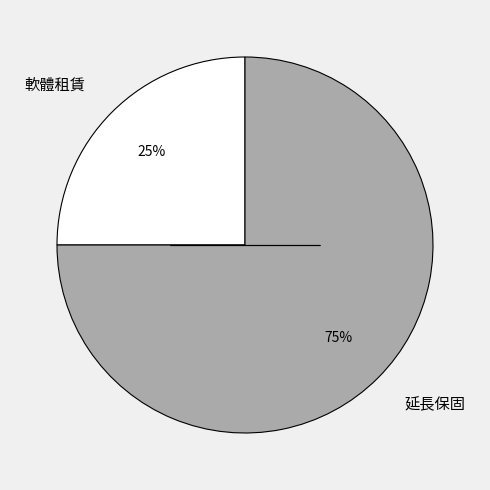

What is the ratio of the value at 延長保固 to the value at 軟體租賃?

3.0